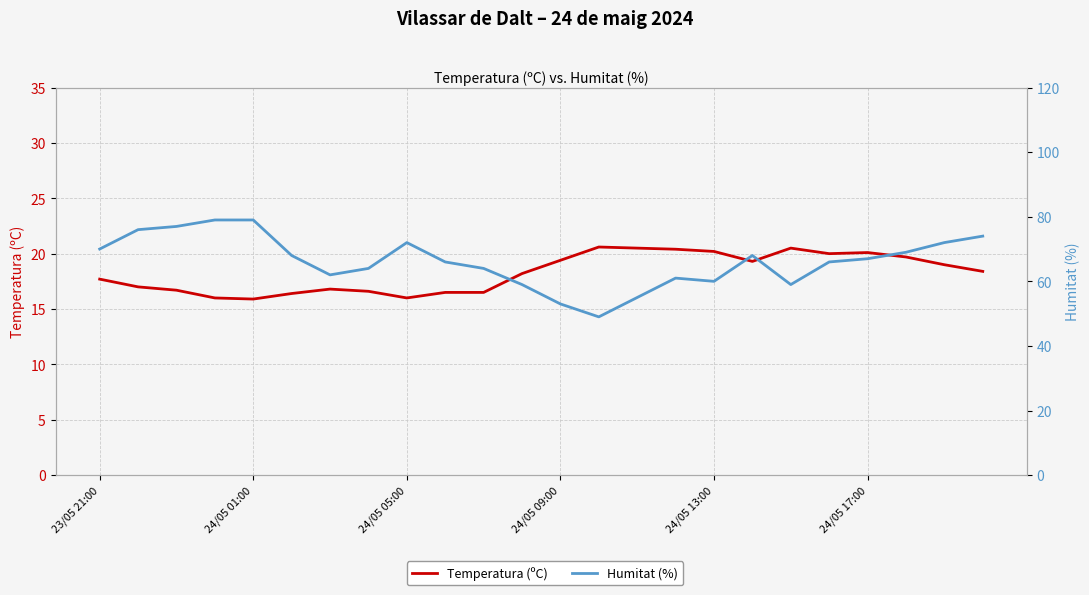

What is the average value of the Temperatura (ºC) series?

18.3